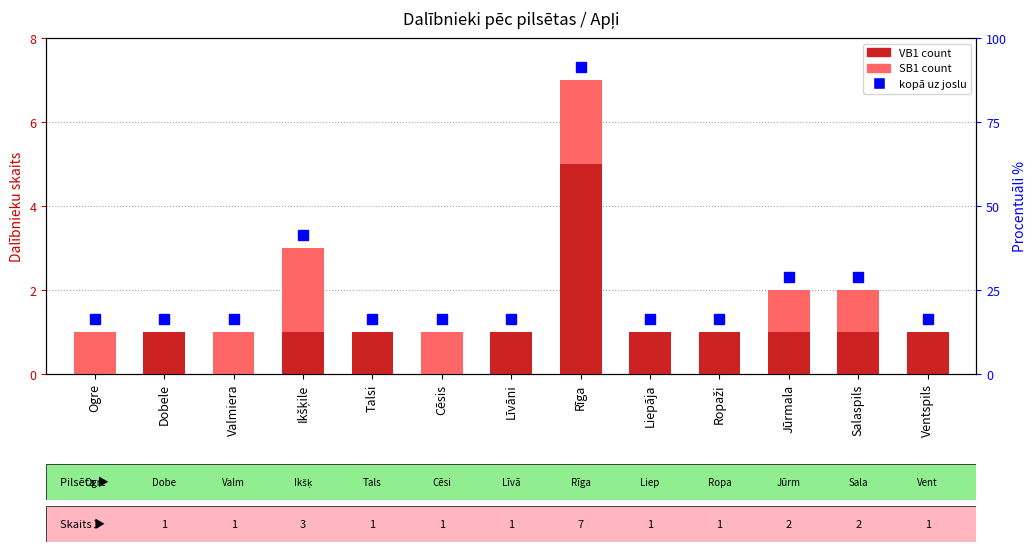

At how many categories does at least one series exceed 3?

1